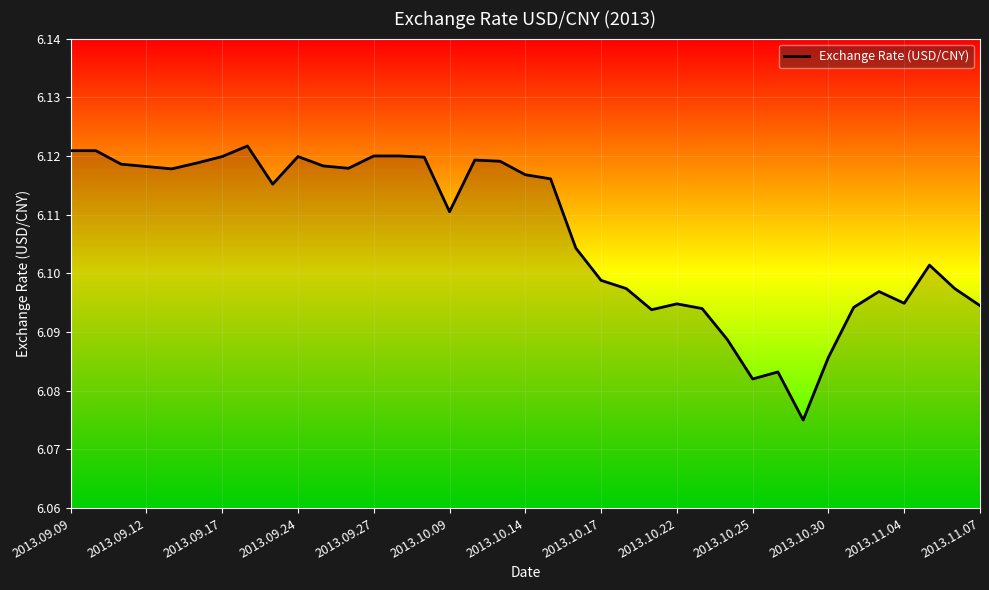

Does the chart have visible grid lines?

Yes